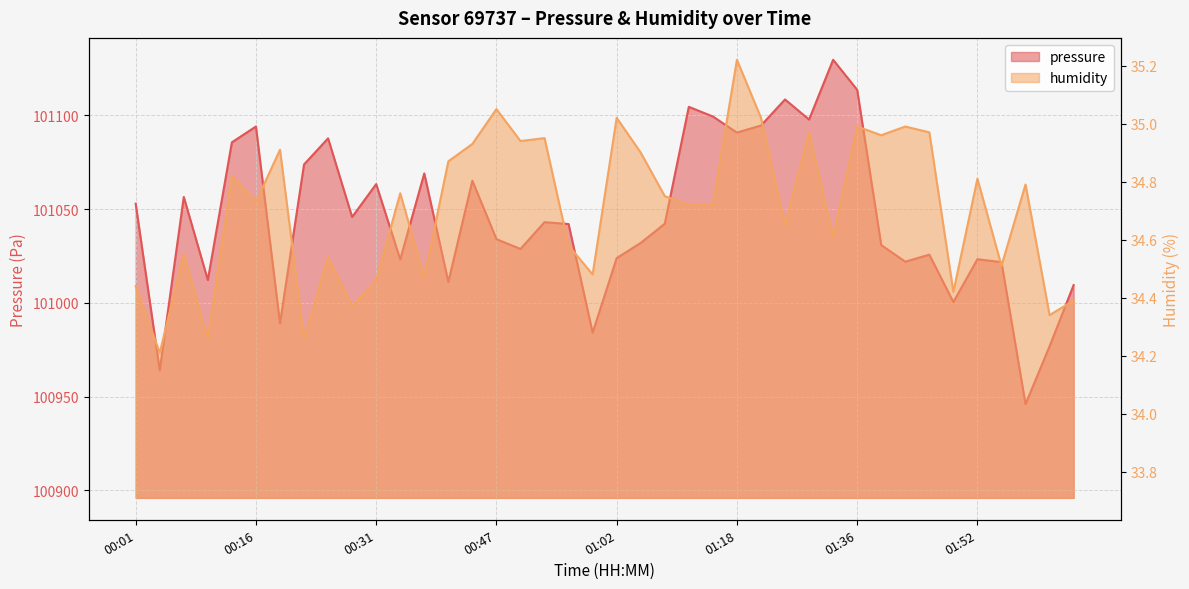

What is the label of the 7th point from the left?

00:19